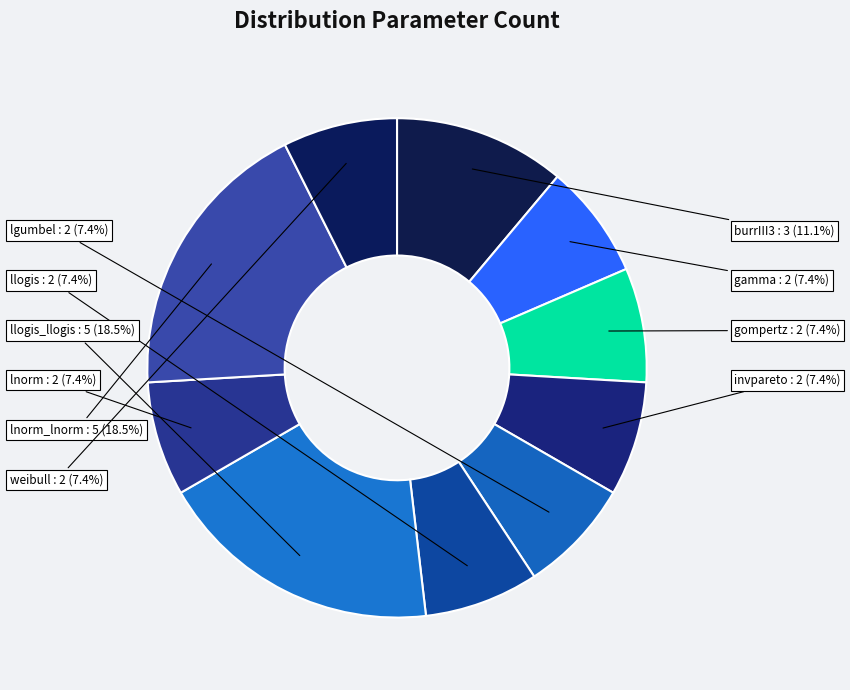

The gamma slice represents 1% of the pie. True or false?

False